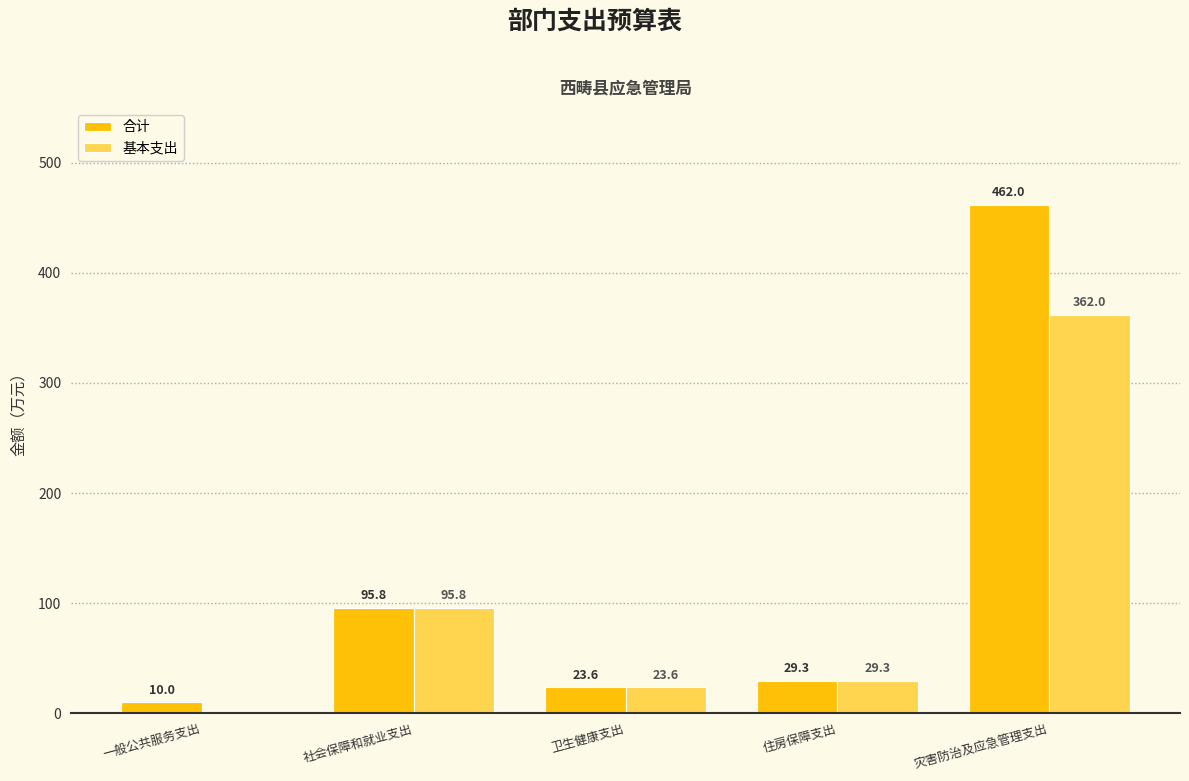

Reading right to left, list all the values displayed in this chart.

合计: 灾害防治及应急管理支出=462.0	住房保障支出=29.3	卫生健康支出=23.6	社会保障和就业支出=95.8	一般公共服务支出=10.0
基本支出: 灾害防治及应急管理支出=362.0	住房保障支出=29.3	卫生健康支出=23.6	社会保障和就业支出=95.8	一般公共服务支出=0.0